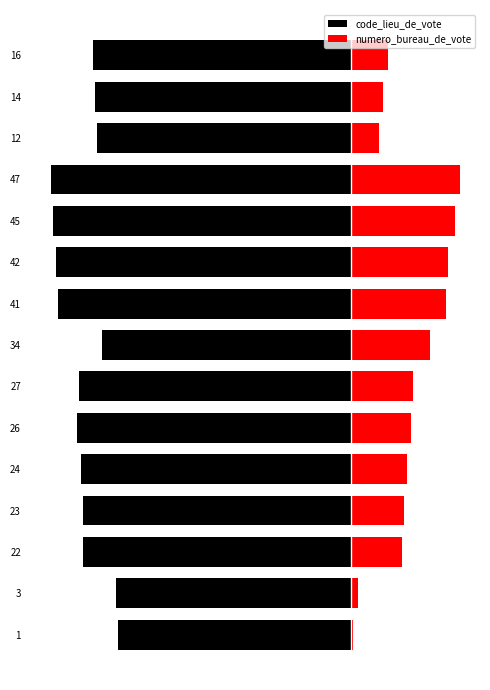

Reading right to left, list all the values displayed in this chart.

code_lieu_de_vote: 14=-112	13=-111	12=-110	11=-130	10=-129	9=-128	8=-127	7=-108	6=-118	5=-119	4=-117	3=-116	2=-116	1=-102	0=-101
numero_bureau_de_vote: 14=16	13=14	12=12	11=47	10=45	9=42	8=41	7=34	6=27	5=26	4=24	3=23	2=22	1=3	0=1